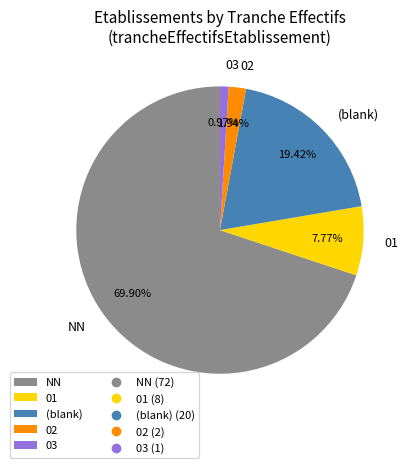

Is 03 the majority of the pie?

No